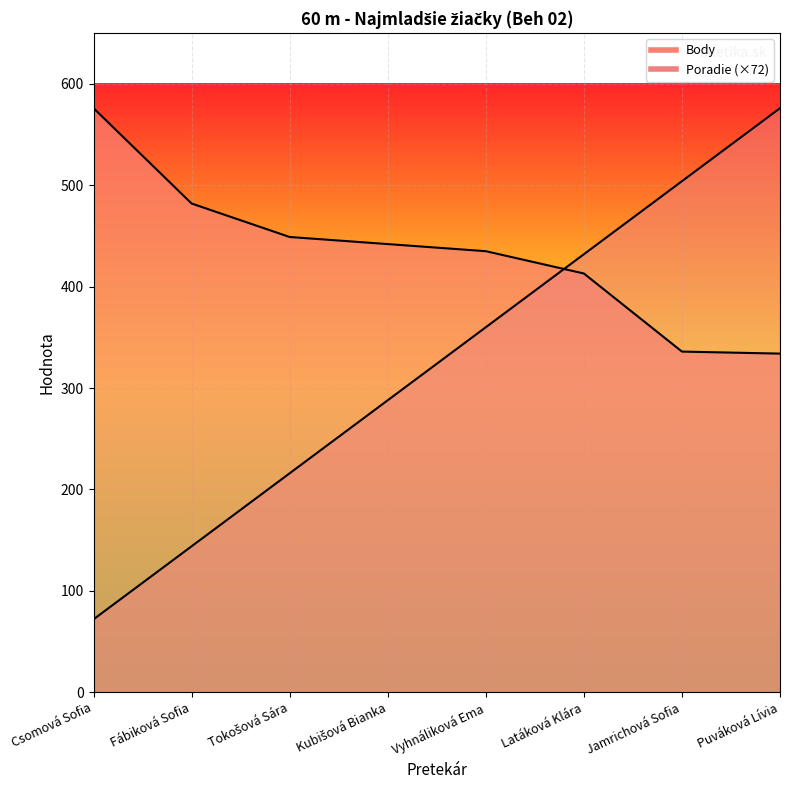

List the series in order of their overall mean, highest first.

Body, Poradie